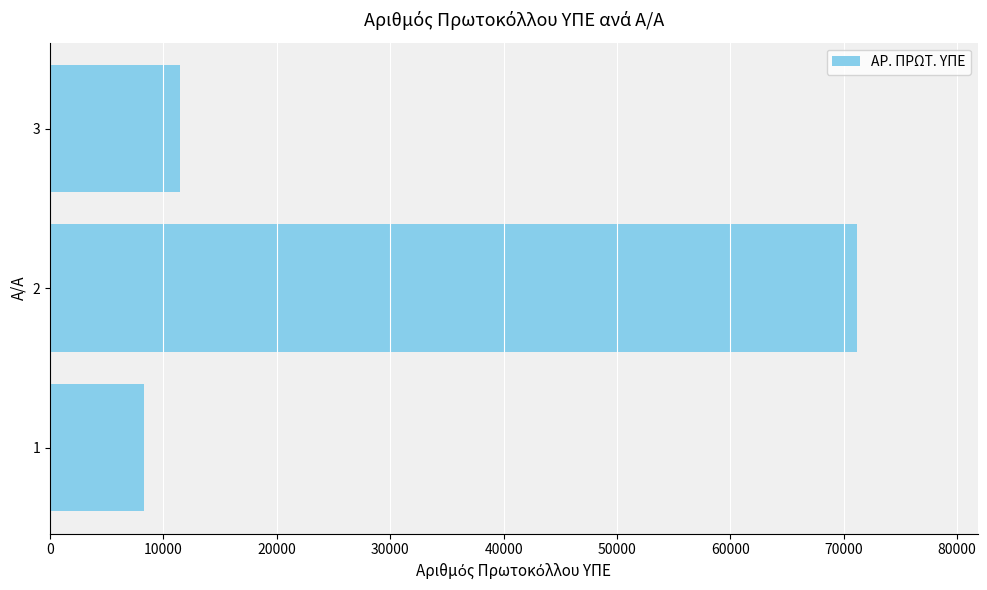

What is the ratio of the value at 1 to the value at 3?

0.7